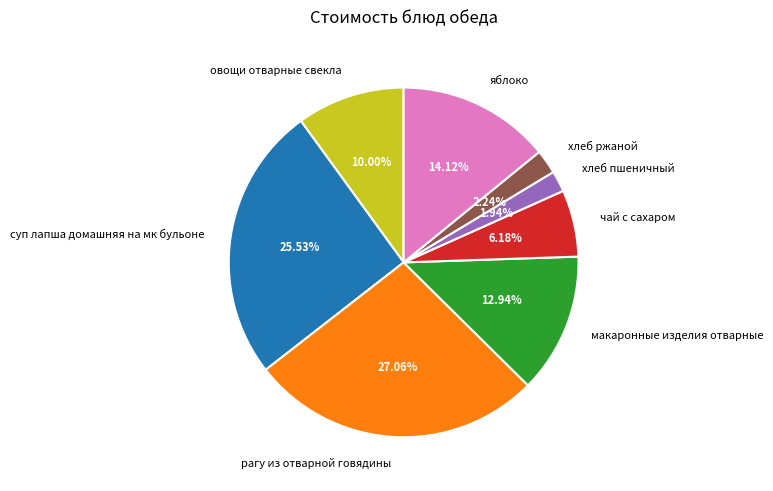

Approximately how many times larger is the value at рагу из отварной говядины compared to овощи отварные свекла?

2.7